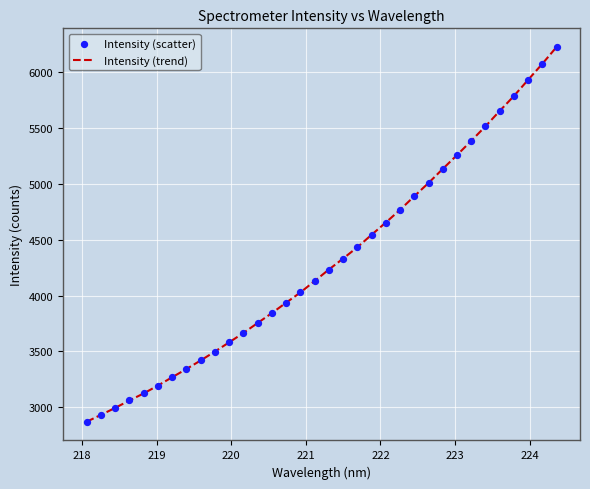

What is the minimum value shown in the chart?

2869.2